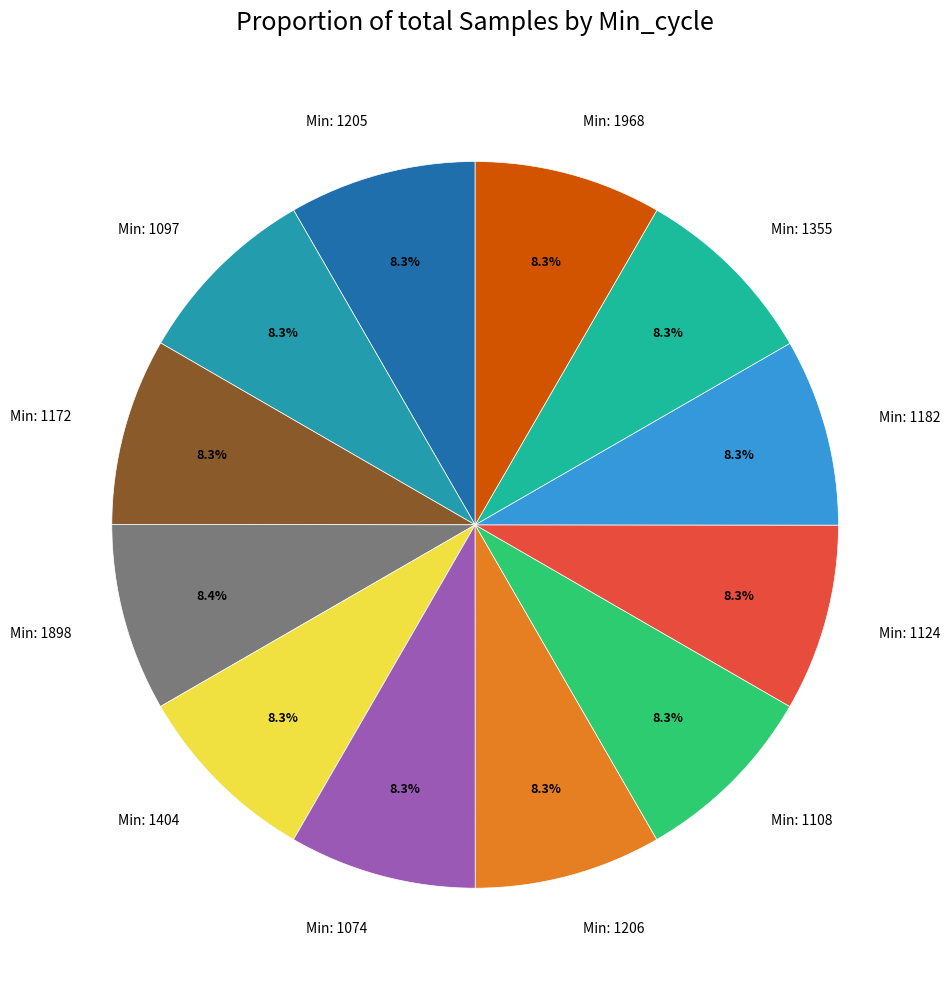

How many slices are in this pie chart?

12